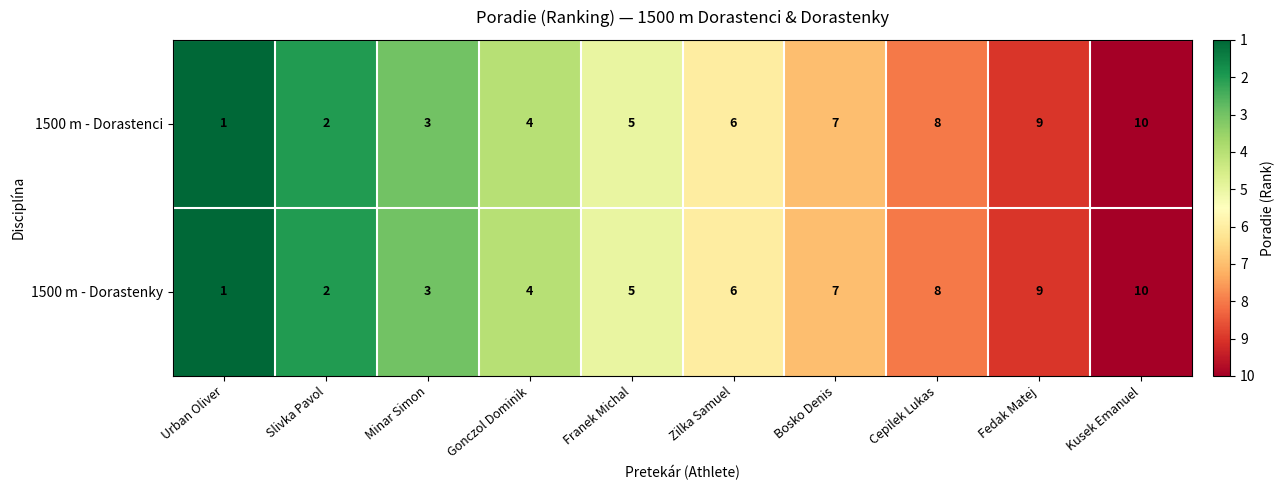

The value of 1500 m - Dorastenci at Minar Simon is 3. True or false?

True